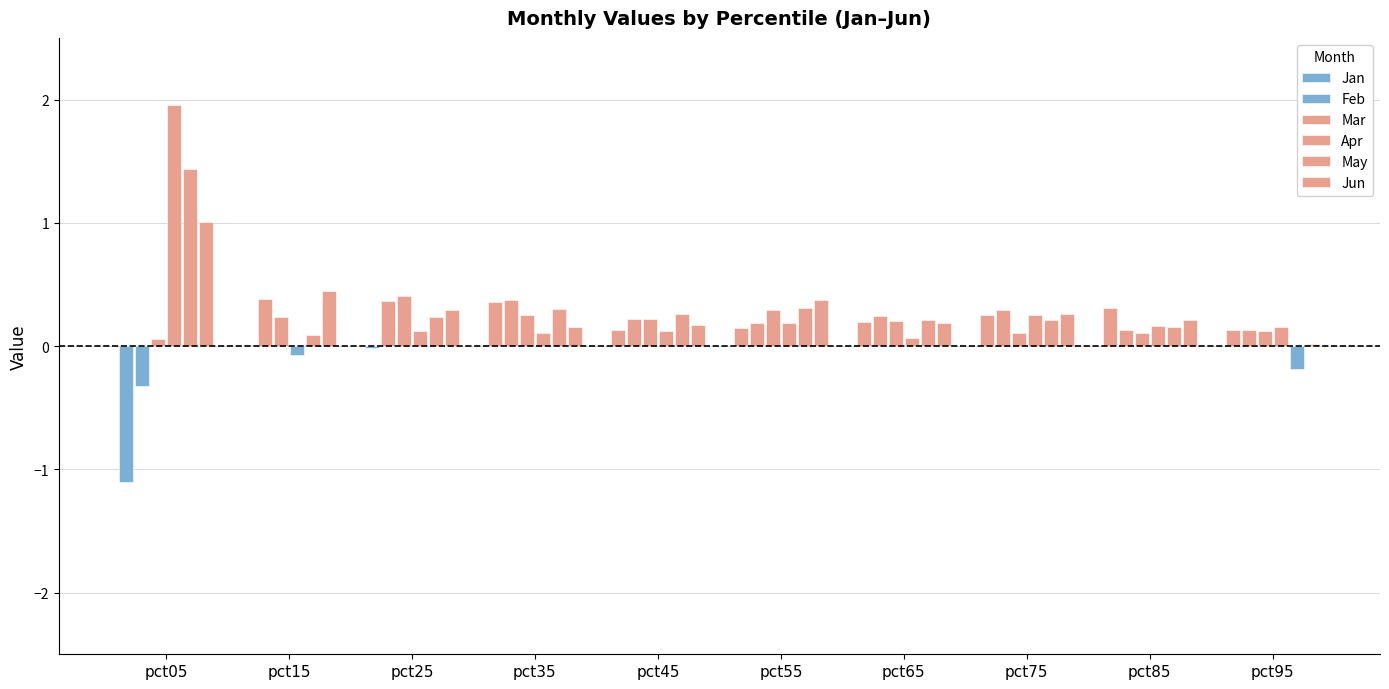

Count the Feb values in the range 0 to 1.

9